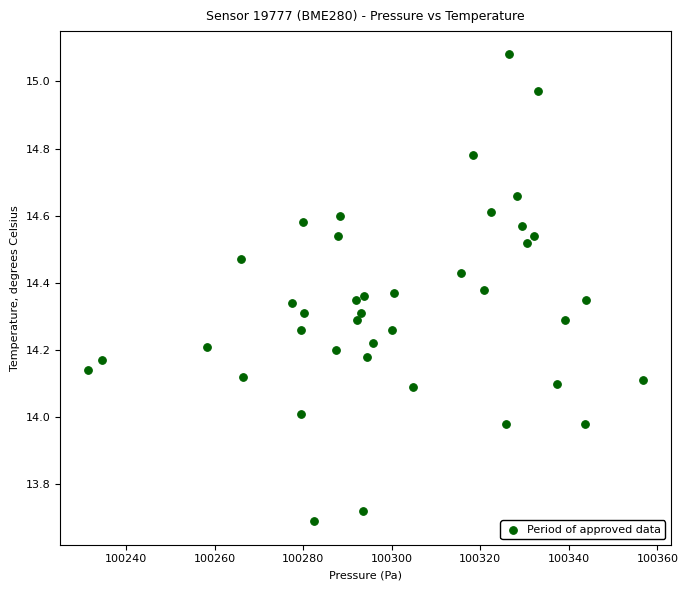

What is the range of Y values (max minus min)?

1.4